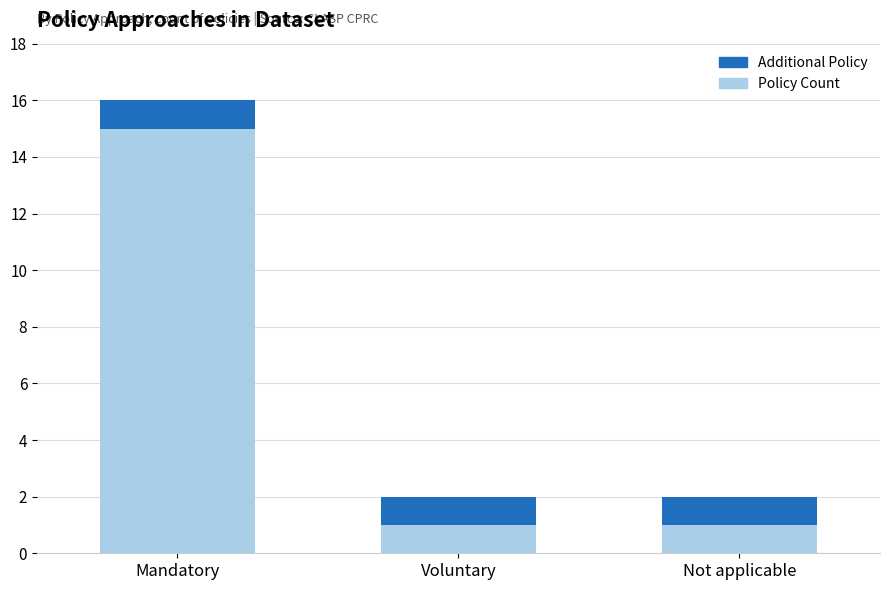

Are the bars horizontal?

No